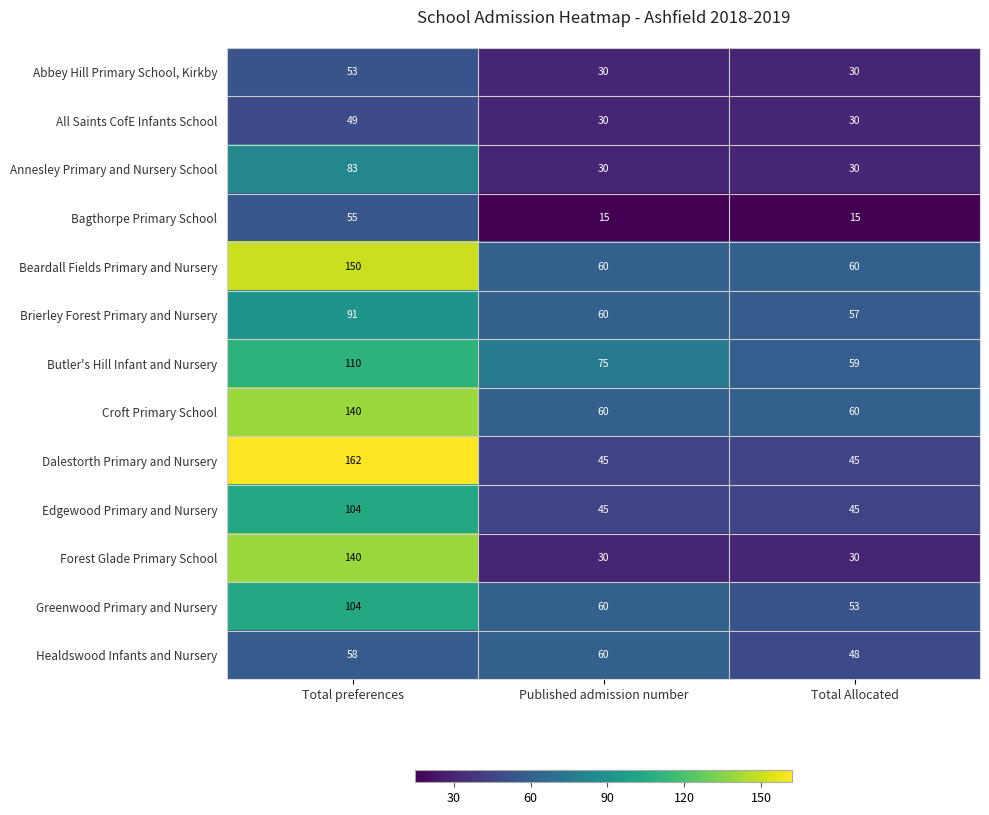

The Brierley Forest Primary and Nursery series shows 102 at Published admission number. True or false?

False